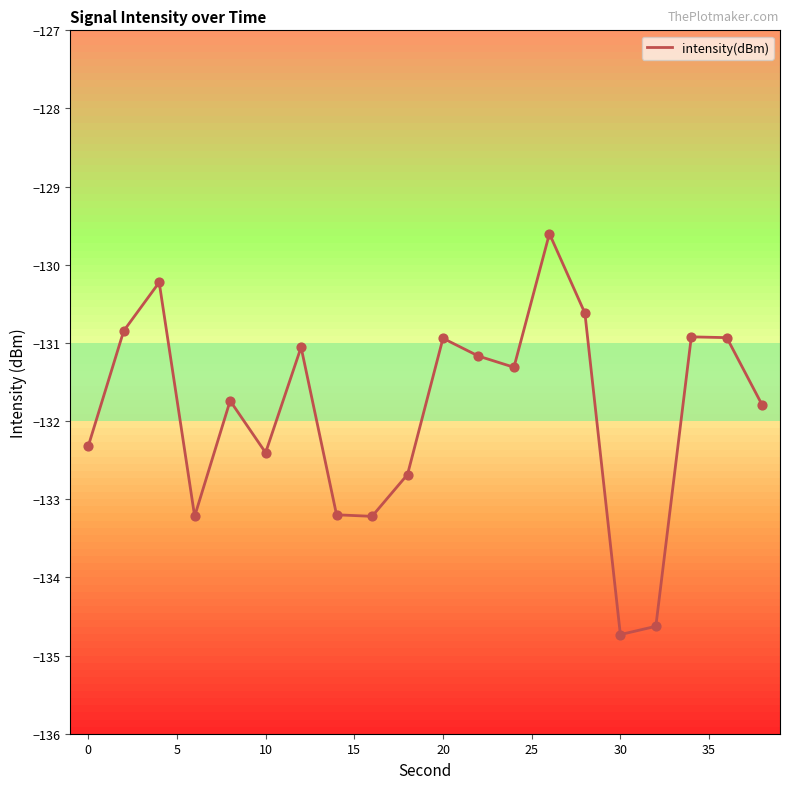

What is the minimum value shown in the chart?

-134.7